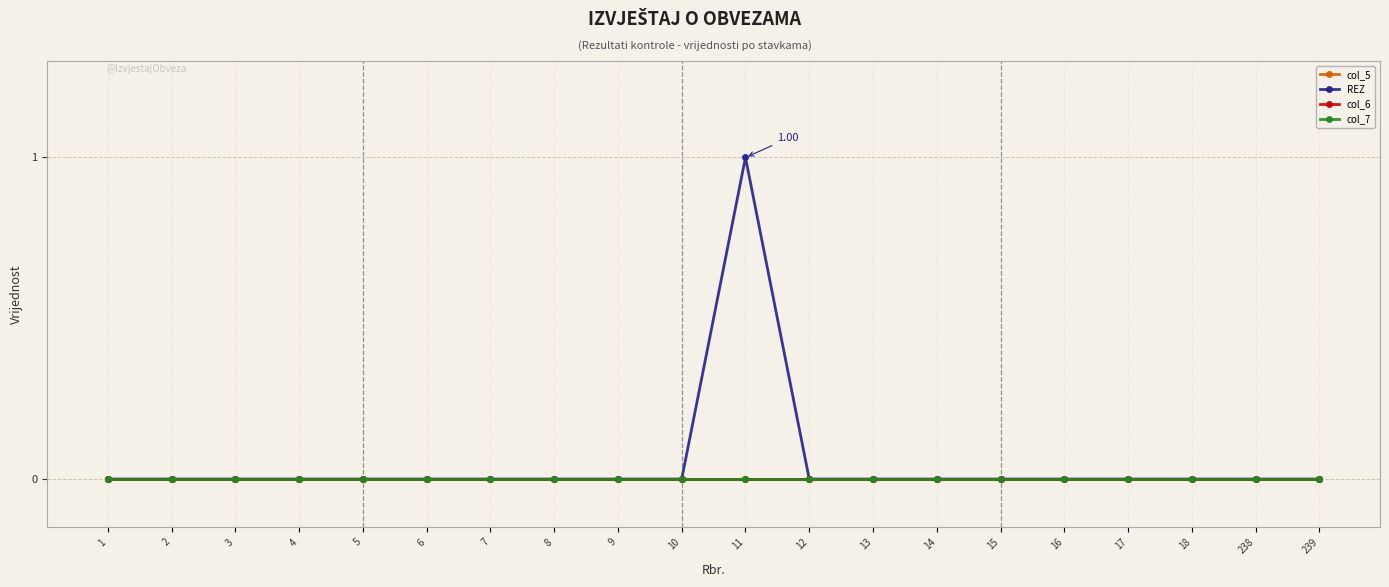

Does the chart have visible grid lines?

Yes